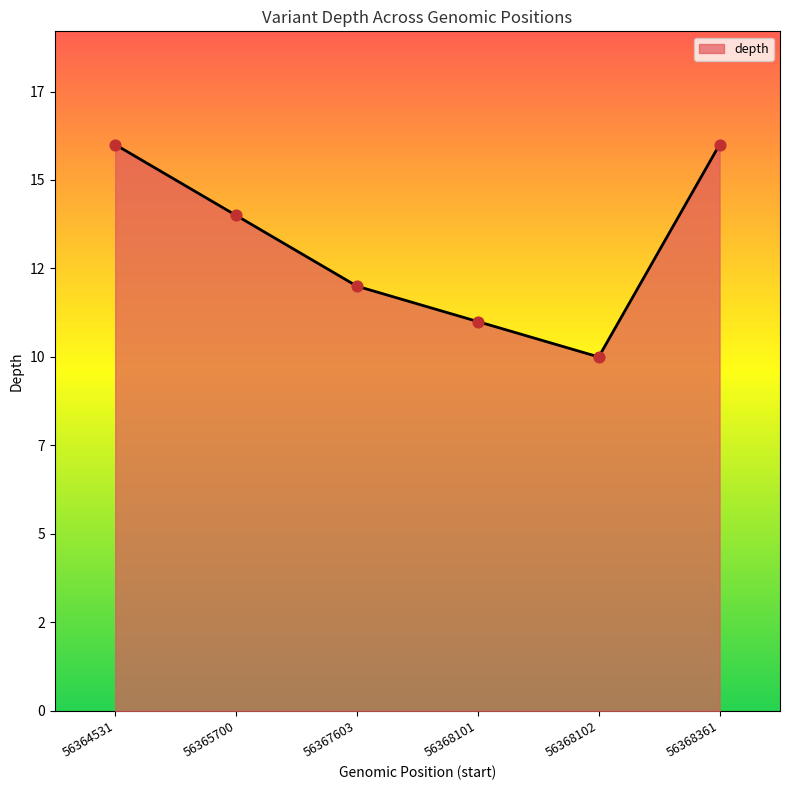

What is the change in value from 56368101 to 56368102?

-1